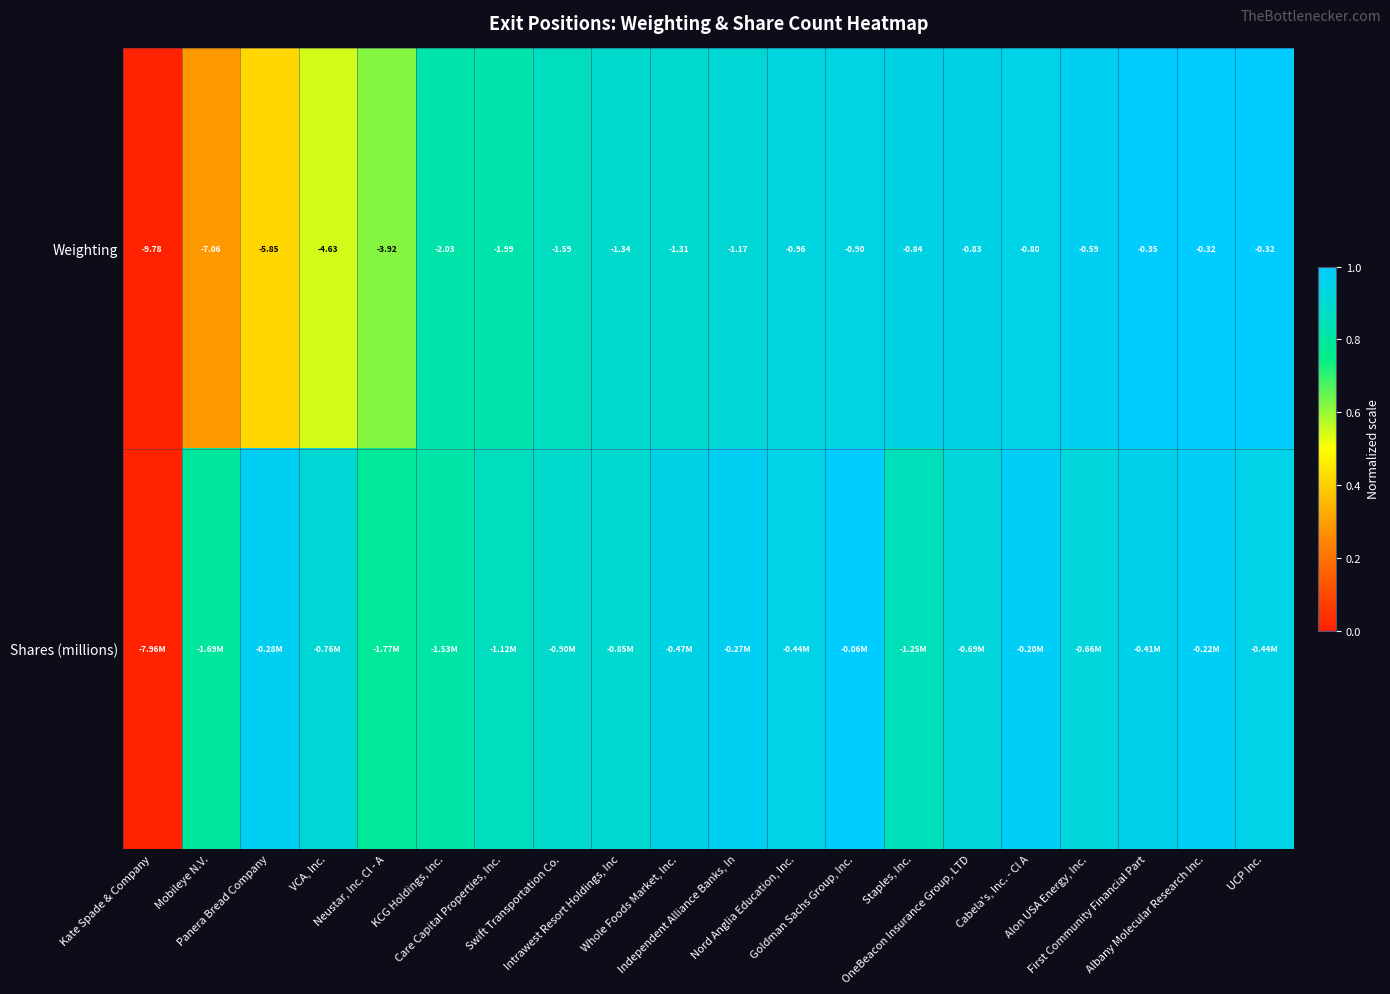

How many series are shown in this chart?

2